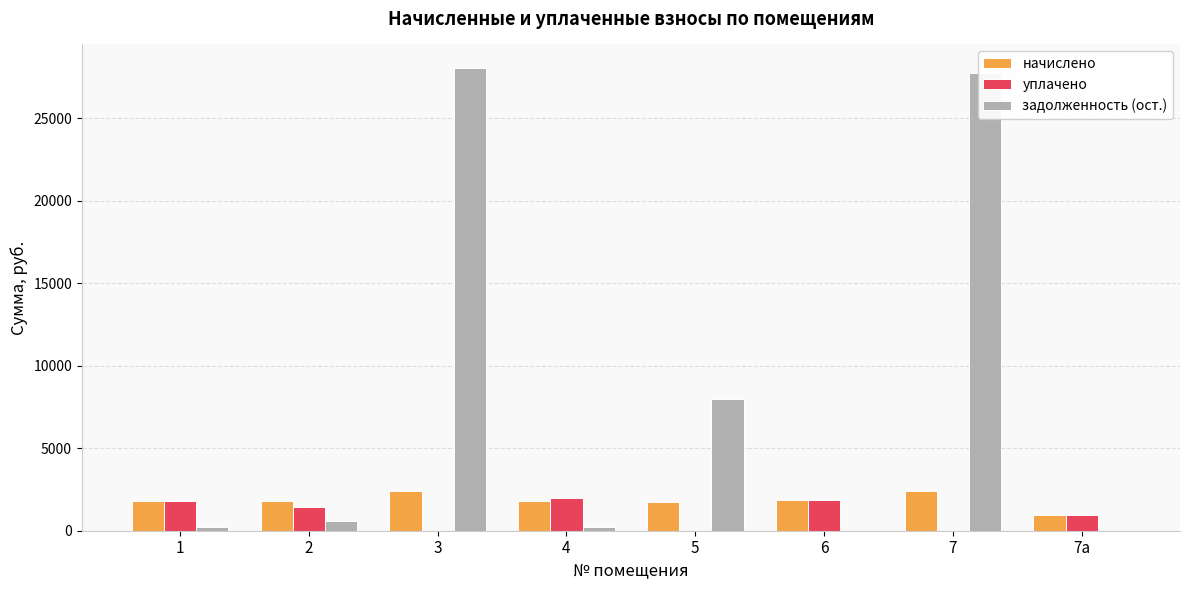

What is the sum of all уплачено values?

7979.6